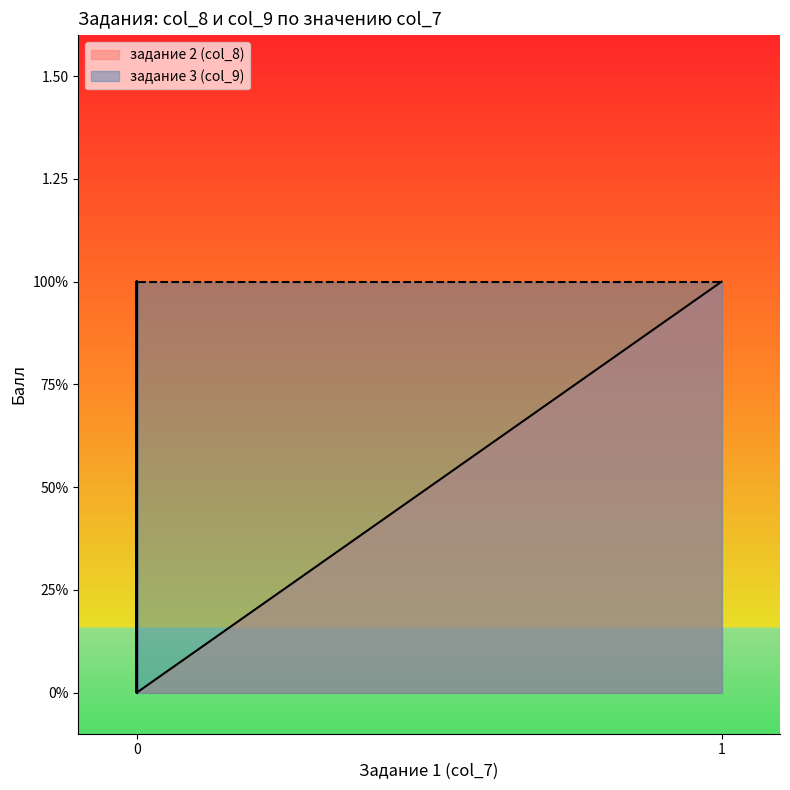

What is the sum of the задание 3 (col_9) values at 0 and 1?

2